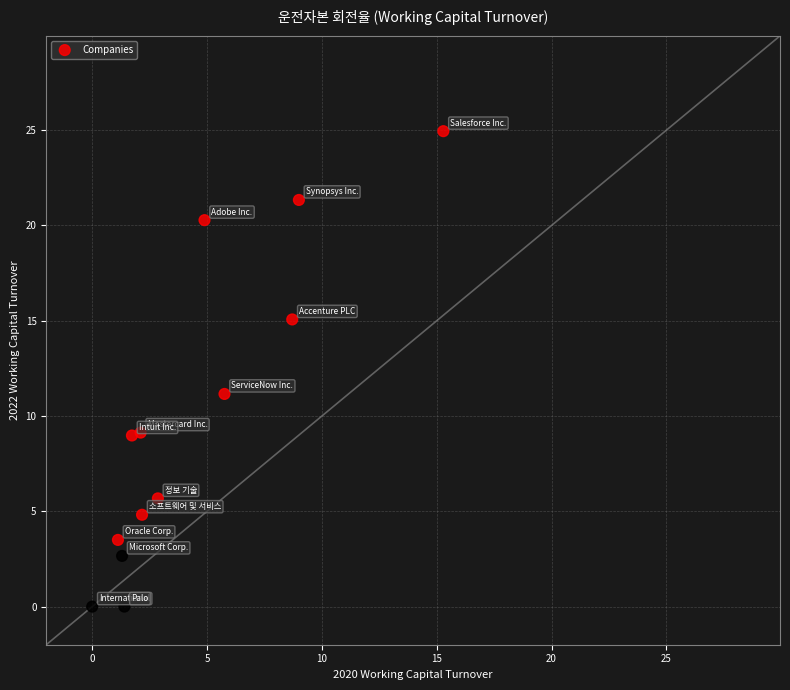

What Y value in the scatter plot is closest to 12?

11.2